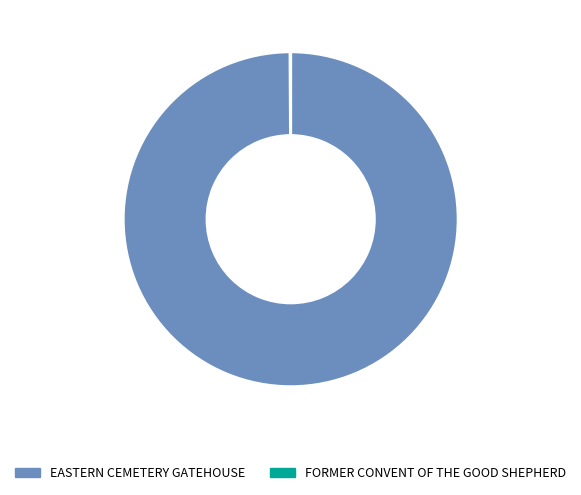

Which slice is the largest?

EASTERN CEMETERY GATEHOUSE